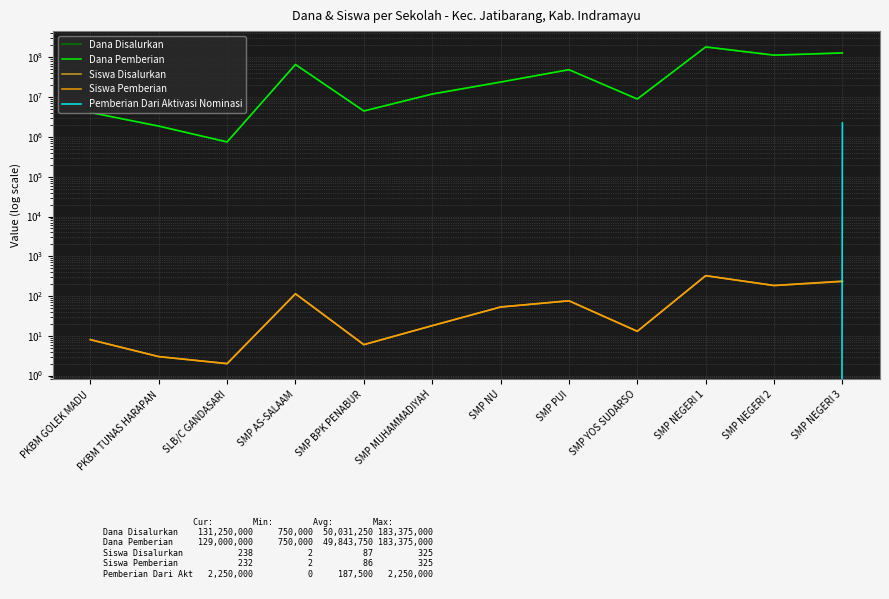

Read the Siswa Disalurkan value at SMP PUI.

76